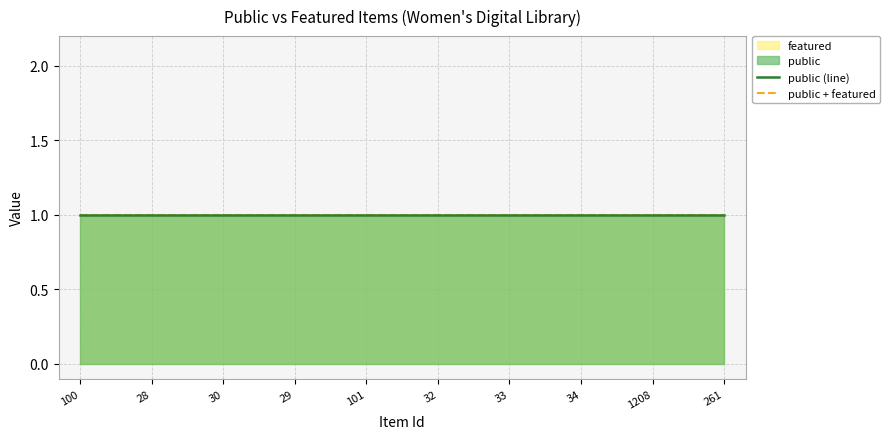

Which series changed the most between 28 and 34?

public